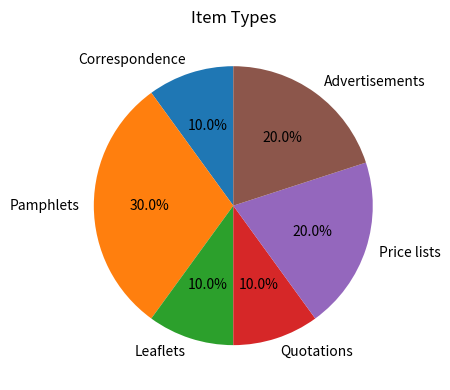

What percentage is NOT represented by Quotations?

90.0%